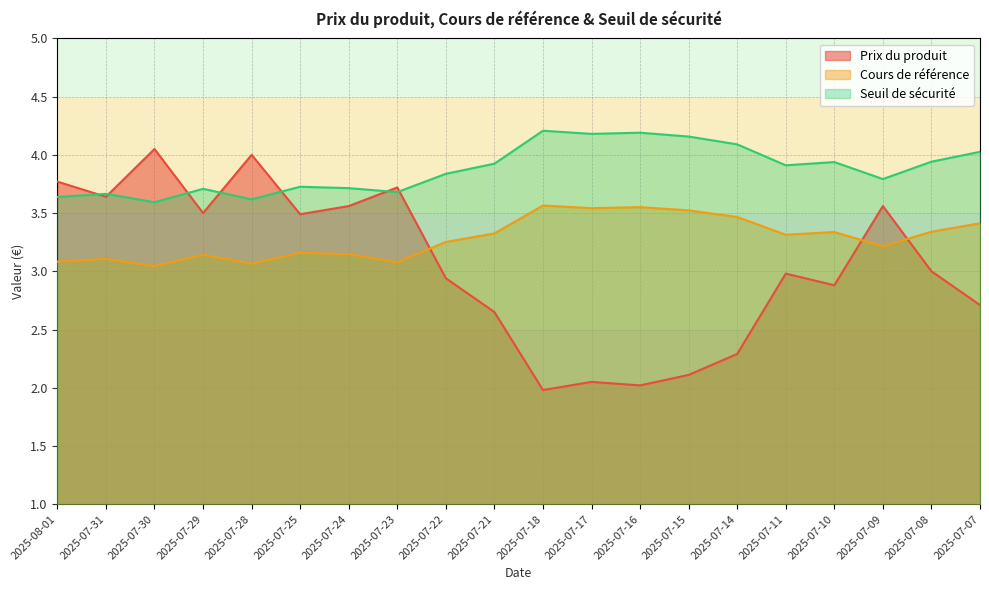

What is the minimum value for Cours de référence?

3.0